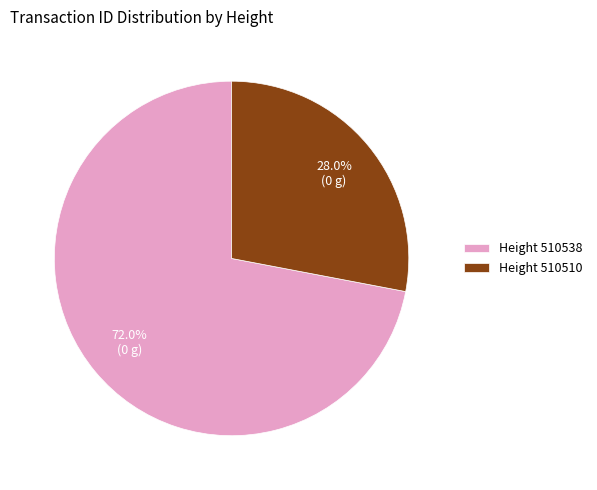

Rank the categories by value from highest to lowest.

Height 510538, Height 510510